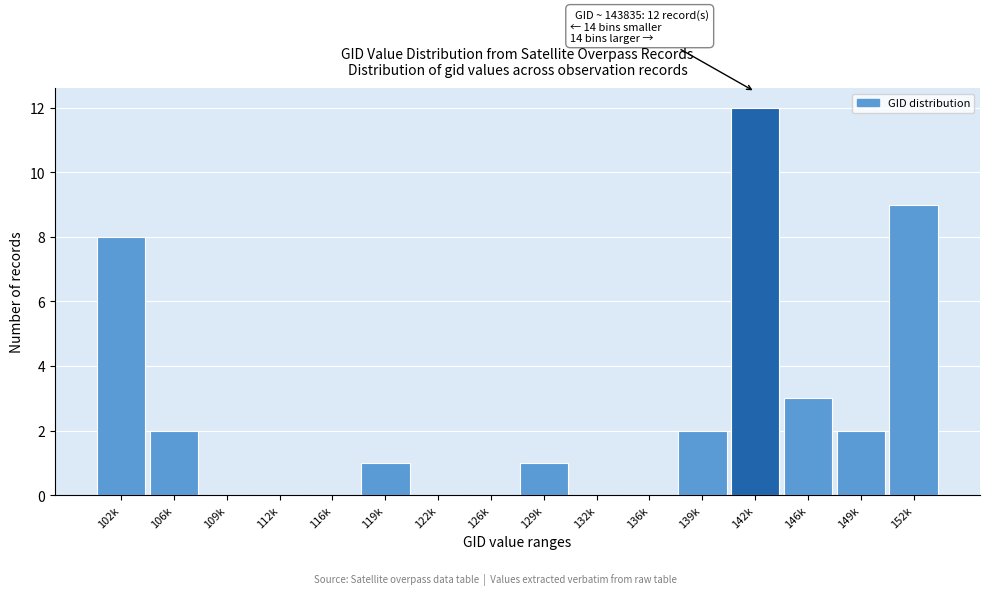

Reading left to right, what are all the values shown in this chart?

102k=8	106k=2	109k=0	112k=0	116k=0	119k=1	122k=0	126k=0	129k=1	132k=0	136k=0	139k=2	142k=12	146k=3	149k=2	152k=9